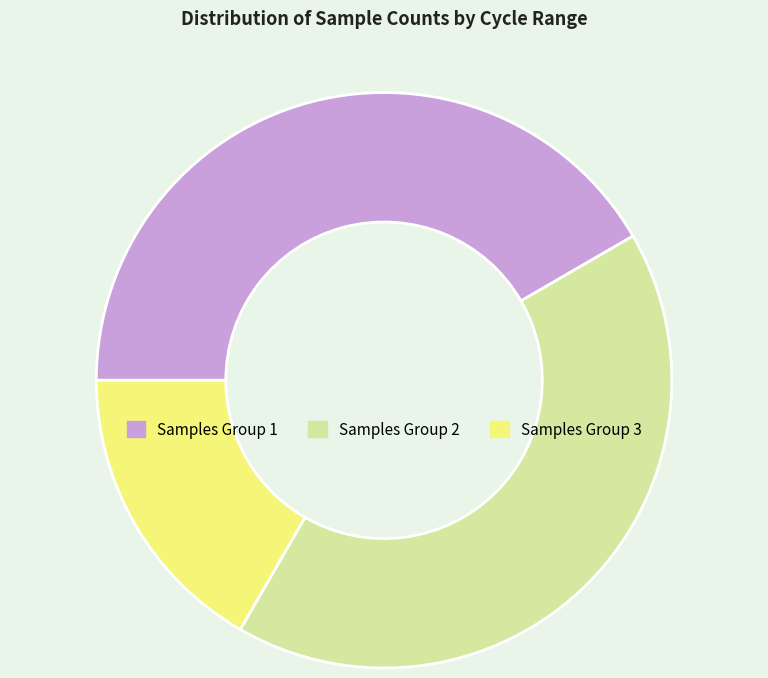

Which category has the smallest portion of the pie?

Samples Group 3